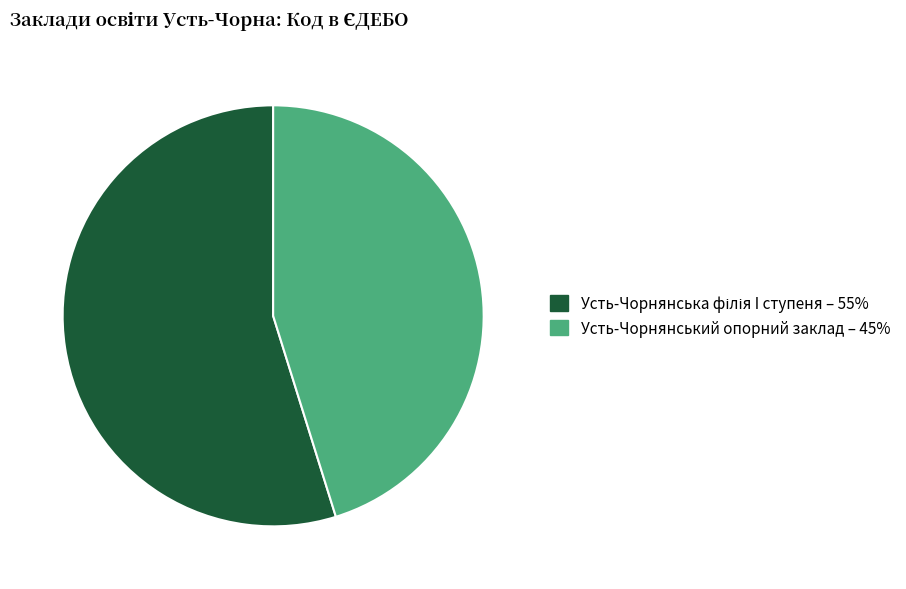

Count the number of slices in the pie.

2